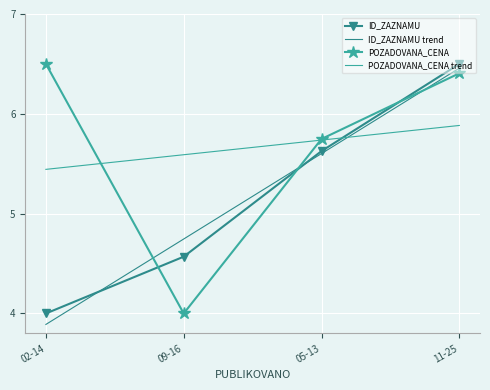

At which category is the sum across all series the highest?

11-25